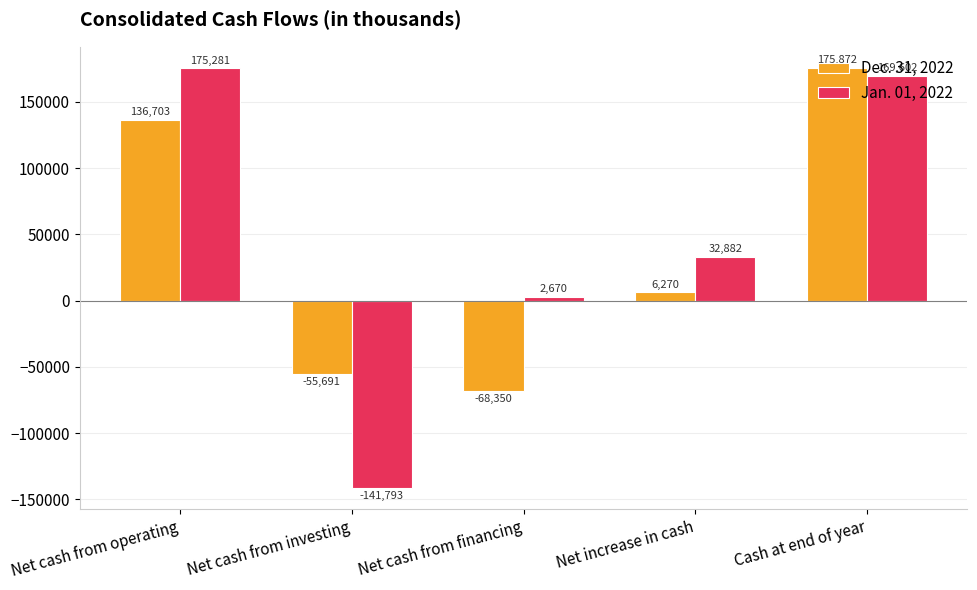

Is the value of Dec. 31, 2022 at Net cash from investing greater than the value of Jan. 01, 2022 at Cash at end of year?

No